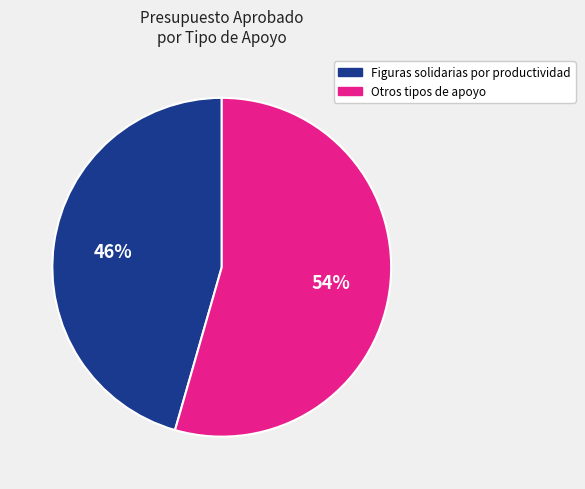

To the nearest percent, what is the average slice percentage?

50%